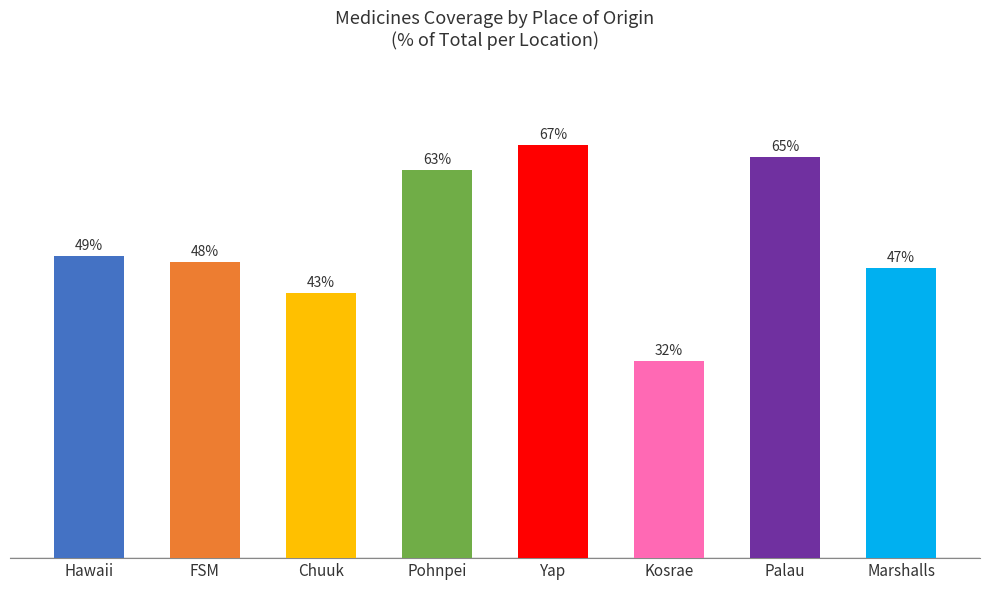

Between Hawaii and Pohnpei, which is larger?

Pohnpei